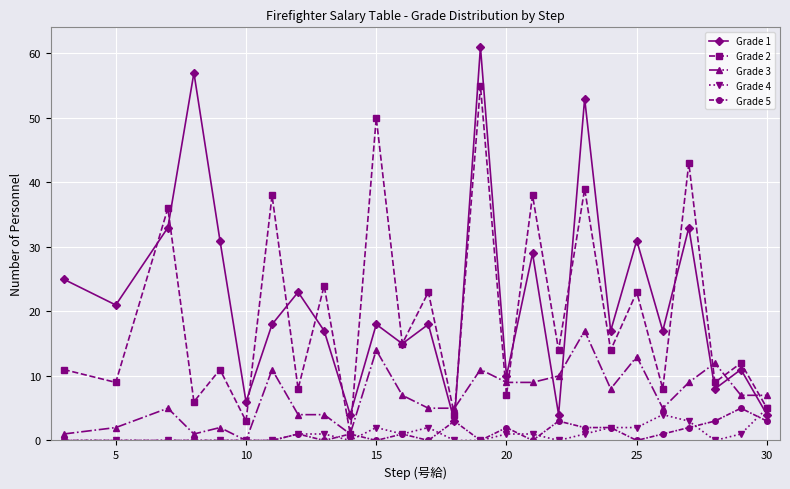

What is the value of the Grade 1 point at the 14th from the left?

3